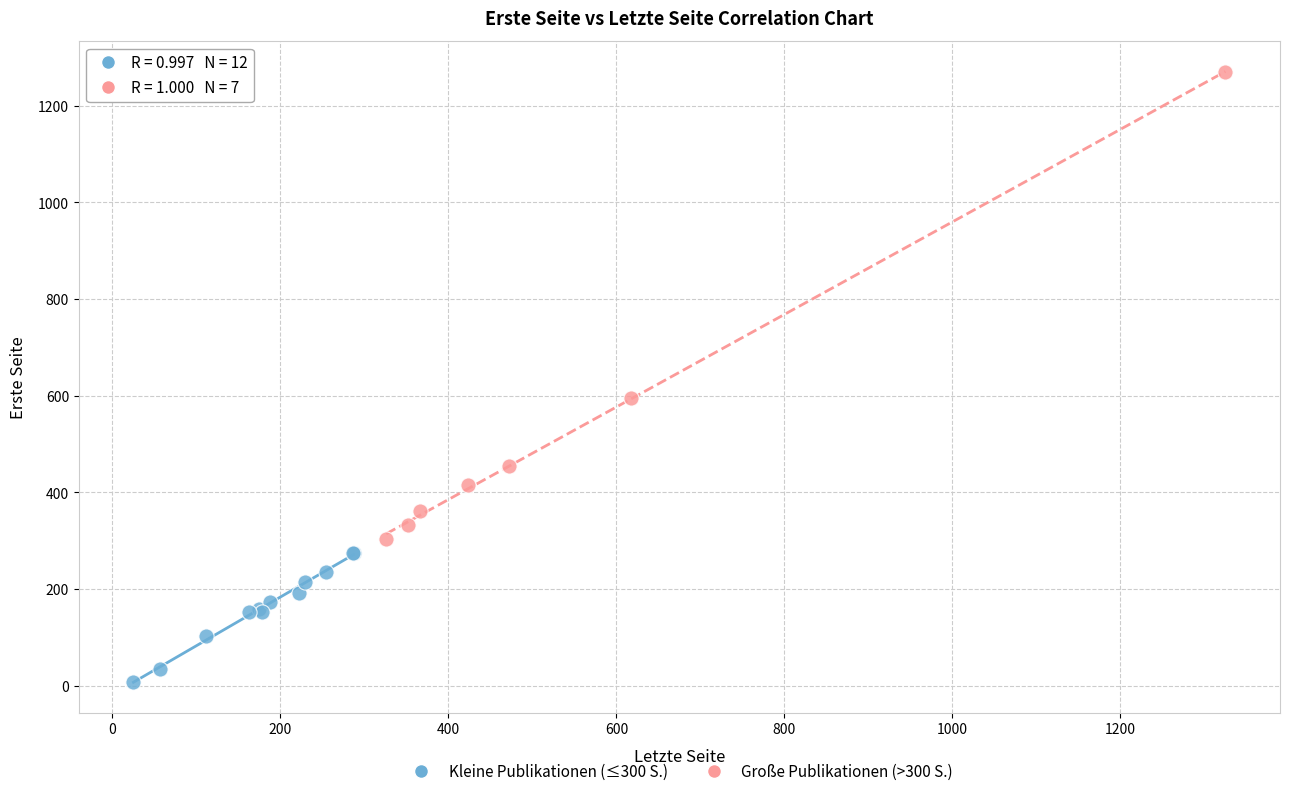

Which series contains the lowest Y value?

Kleine Publikationen (≤300 S.)